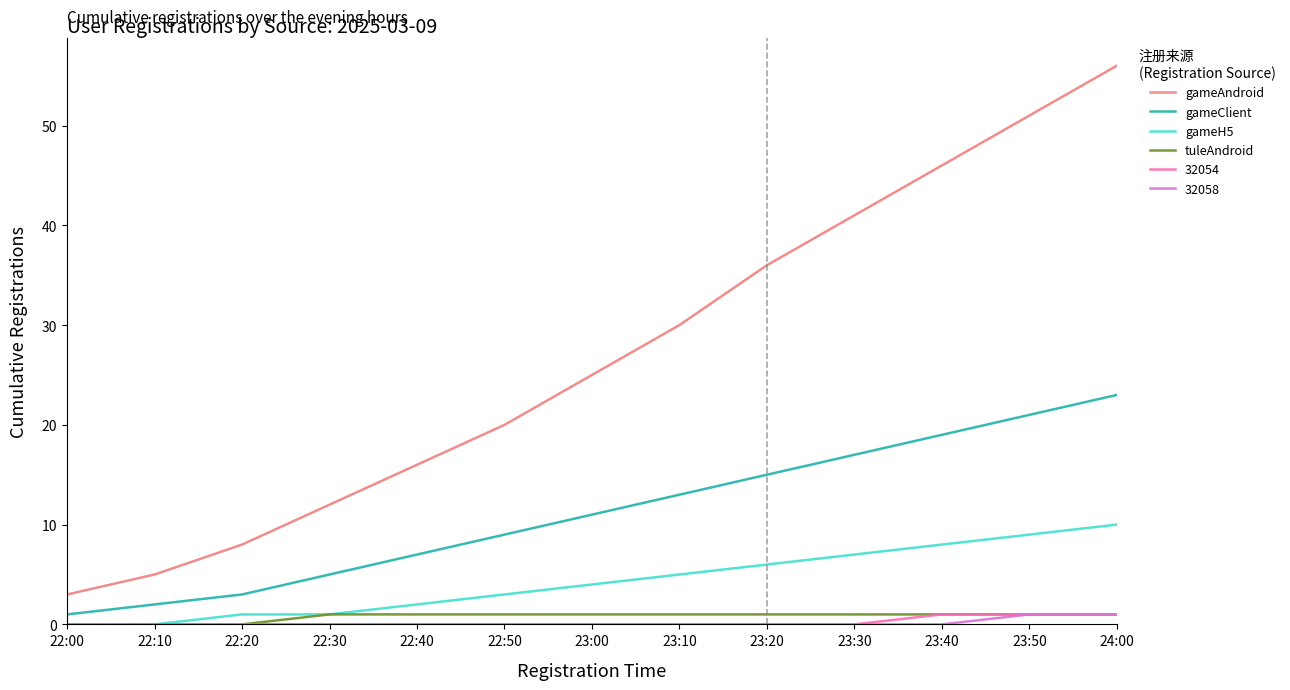

True or false: gameClient has a value of 19 at 23:40.

True